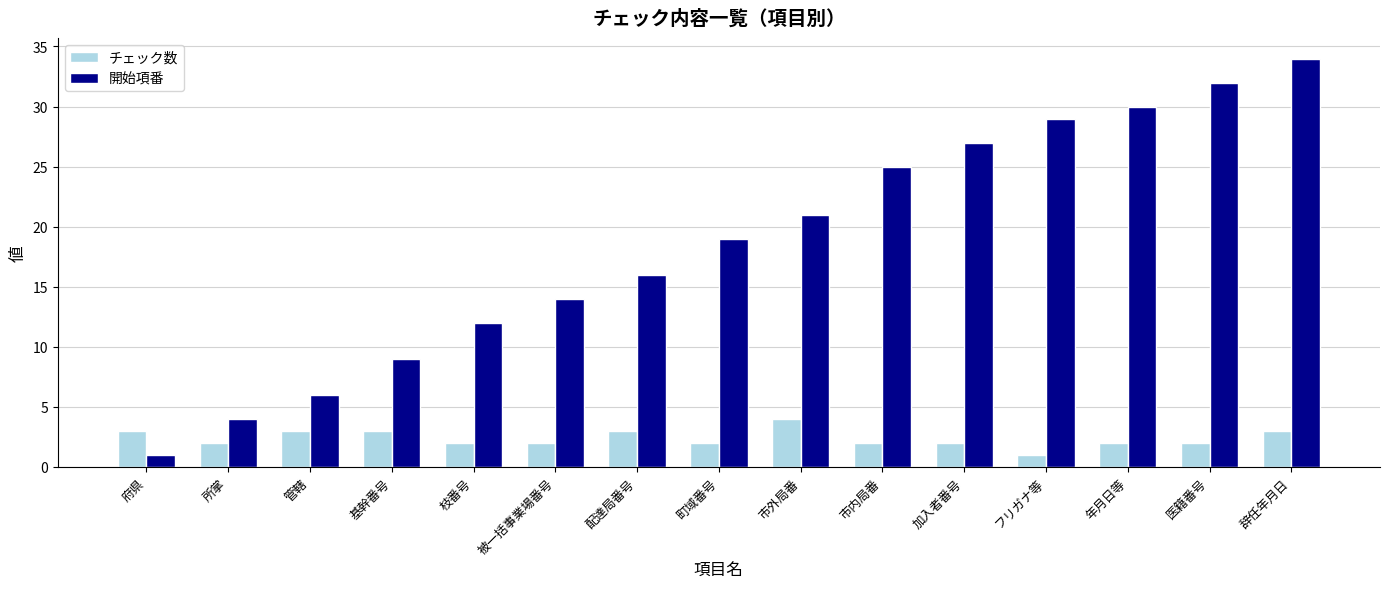

What is the lowest value of the 開始項番 series?

1